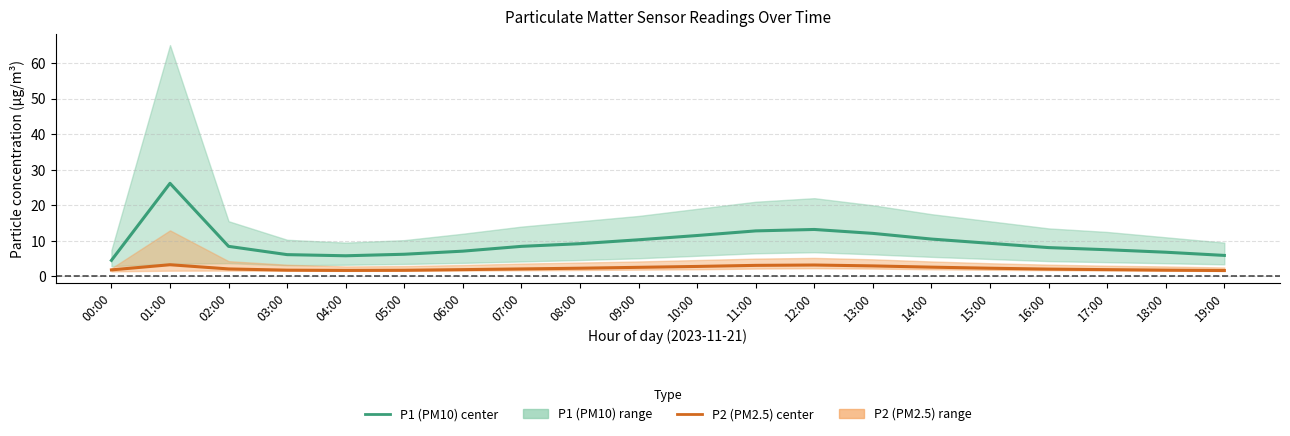

Where does the P2 (PM2.5) center series first go above 2?

01:00